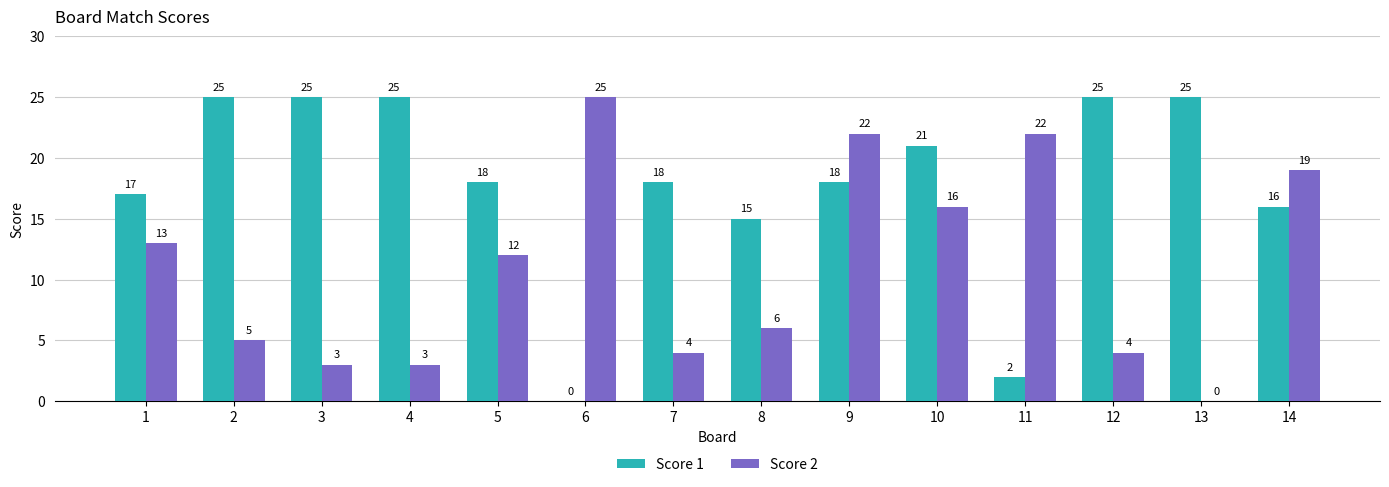

What is the maximum value for Score 1?

25